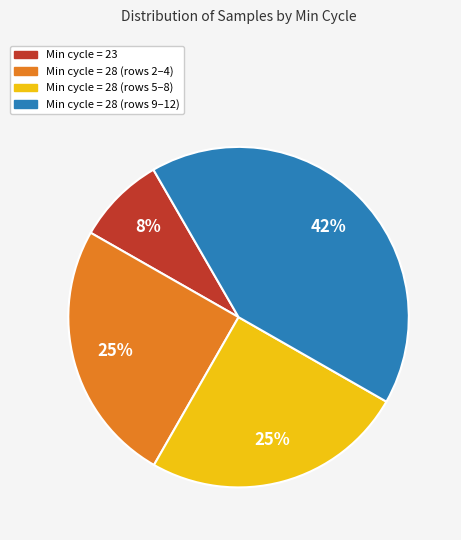

What percentage is the Min cycle = 28 (rows 2–4) slice, to the nearest percent?

25%